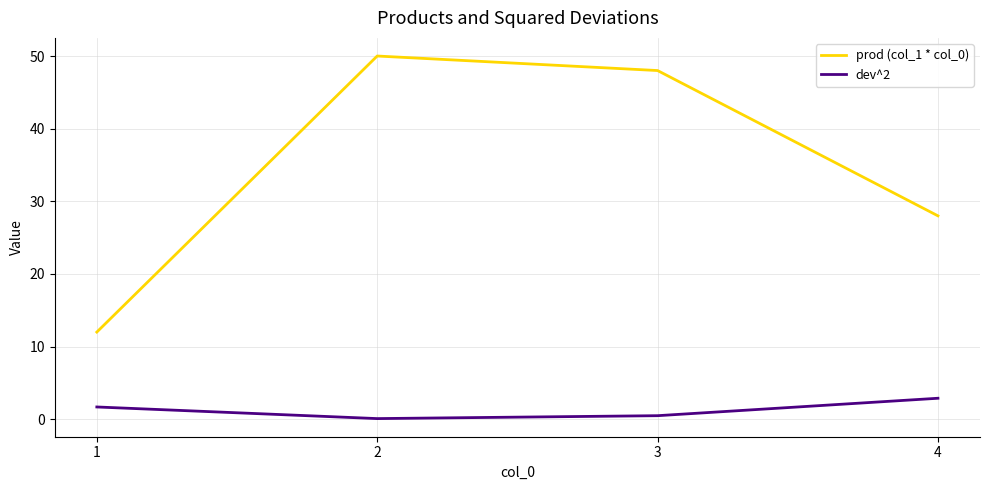

True or false: dev^2 and prod (col_1 * col_0) intersect in this chart.

False